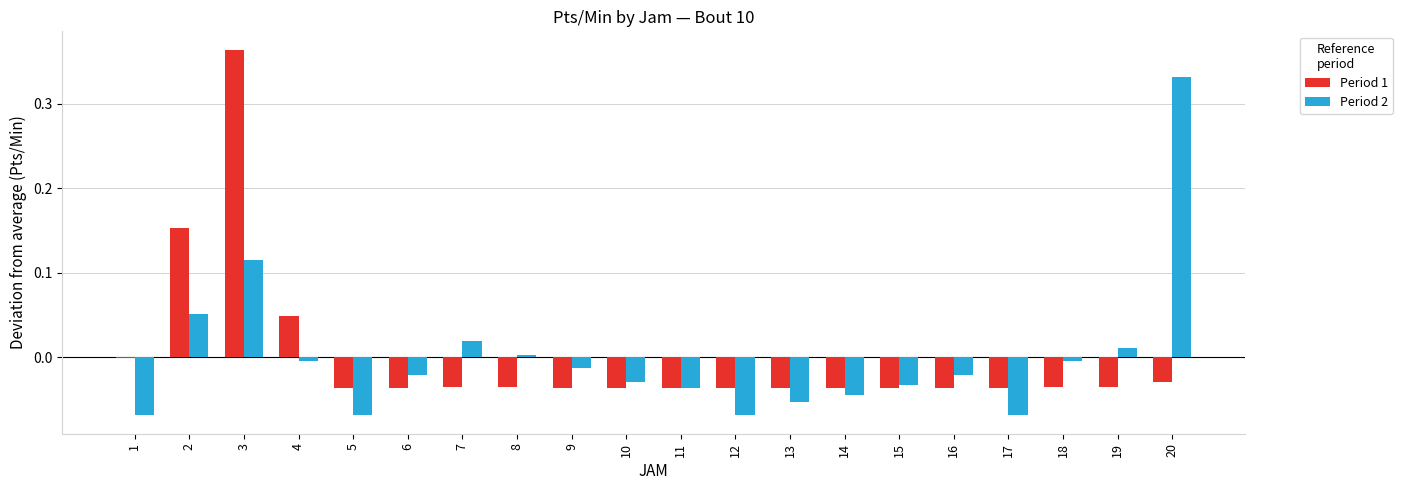

The Period 1 series shows -0.1 at 5. True or false?

False